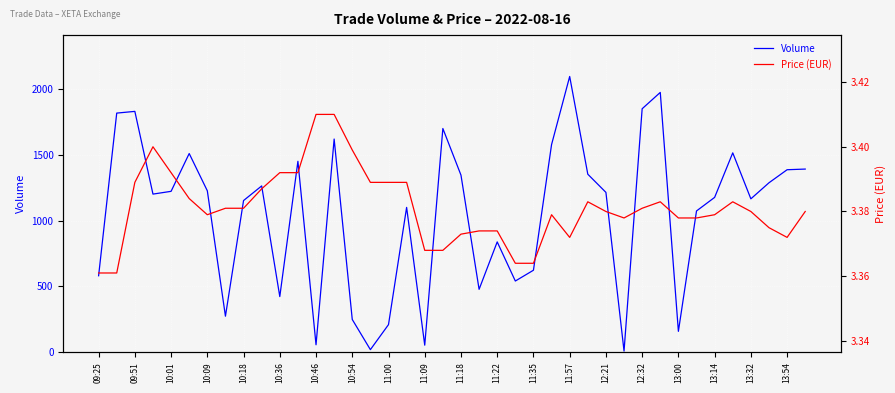

At how many categories does at least one series exceed 54?

37